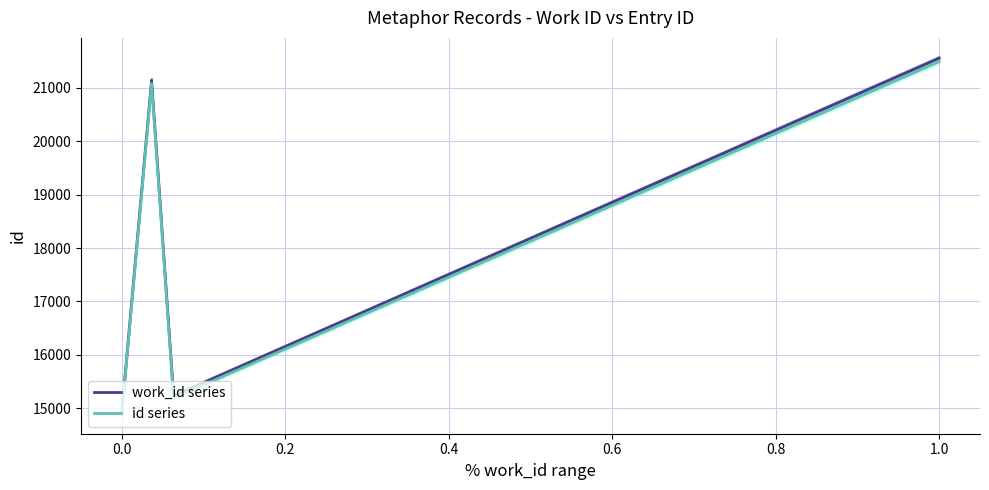

Rank the series by their maximum value, from highest to lowest.

work_id series, id series